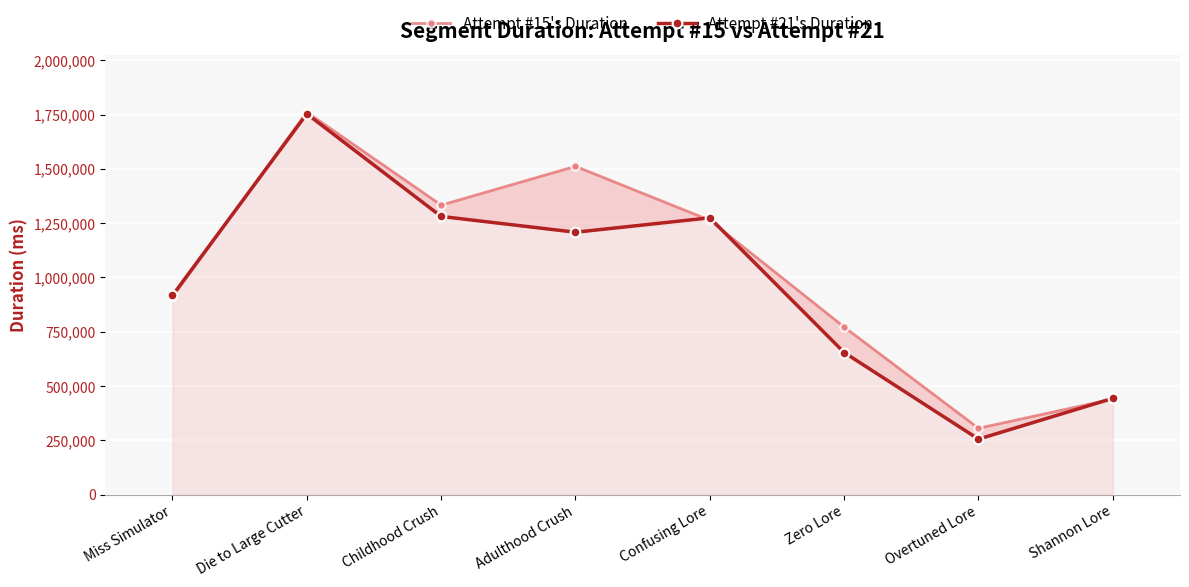

What is the total value across all series at Adulthood Crush?

2720126